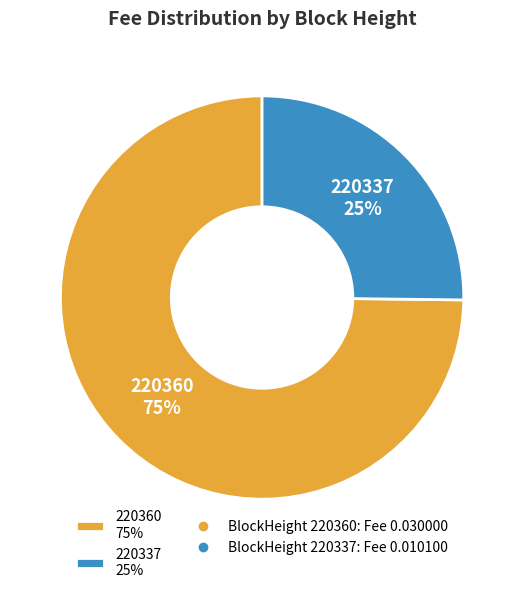

What is the majority slice?

220360